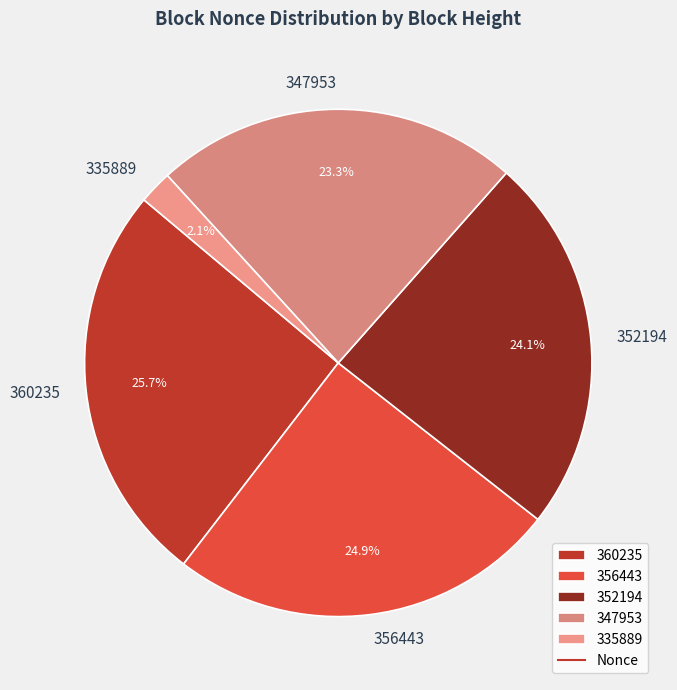

Is there a majority slice in this chart?

No